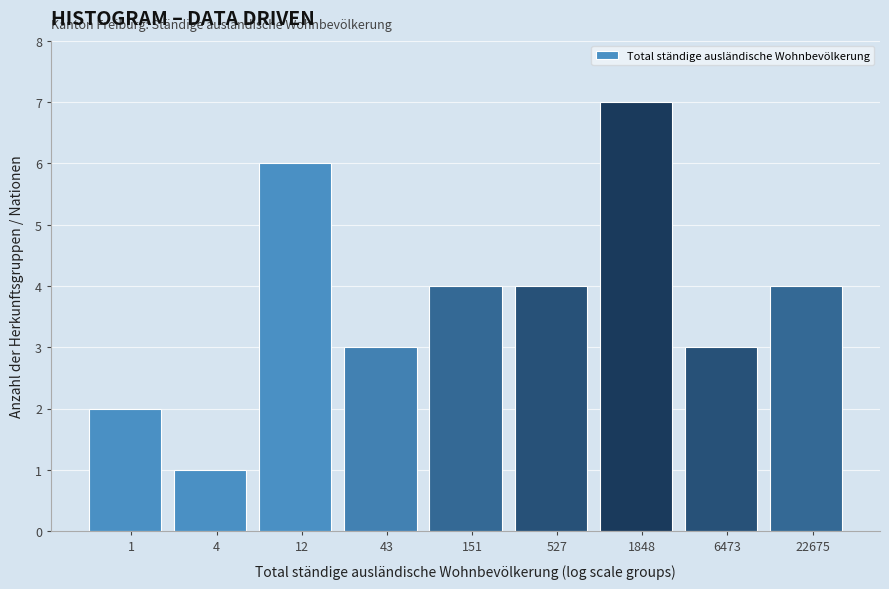

Reading left to right, what are all the values shown in this chart?

2	1	6	3	4	4	7	3	4